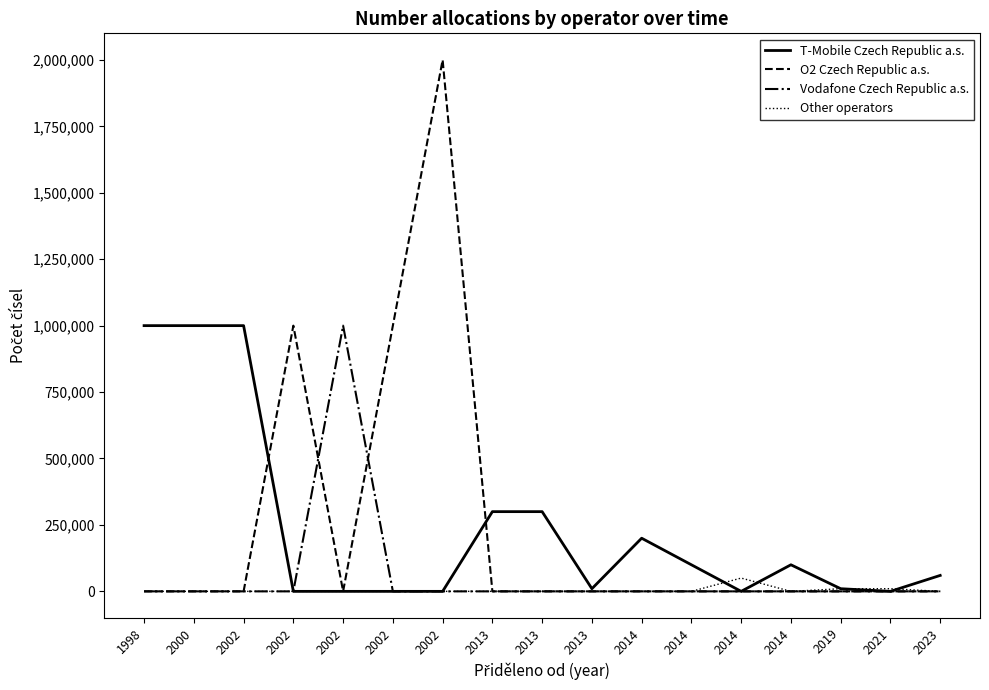

How many interior local peaks does the Vodafone Czech Republic a.s. series have?

1